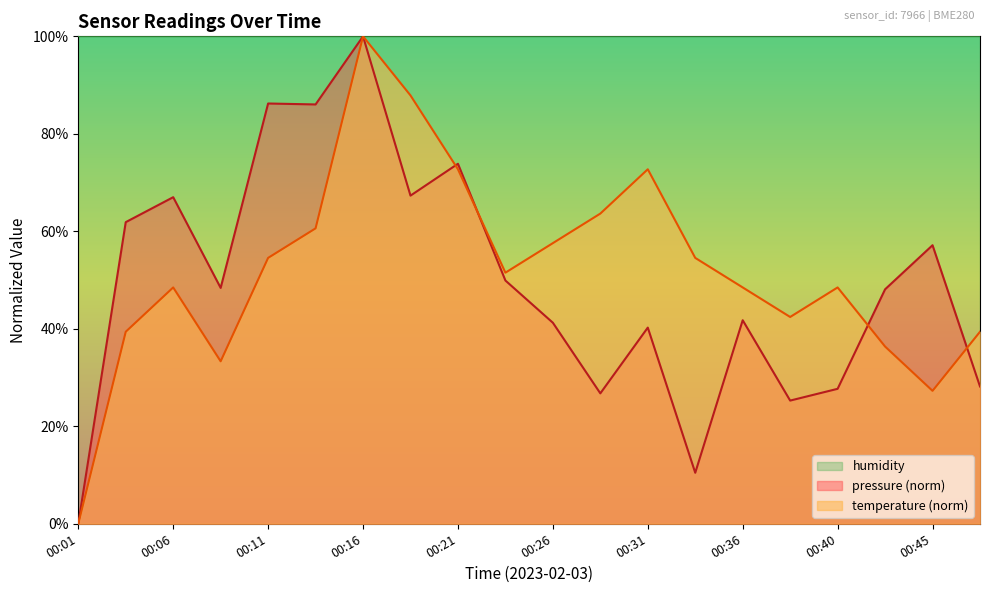

Reading left to right, what are all the values shown in this chart?

pressure: 00:01=0.0	00:04=61.9	00:06=67.0	00:09=48.4	00:11=86.2	00:13=86.0	00:16=100.0	00:18=67.3	00:21=73.9	00:23=49.9	00:26=41.2	00:28=26.8	00:31=40.2	00:33=10.5	00:36=41.8	00:38=25.3	00:40=27.7	00:43=48.1	00:45=57.1	00:48=28.2
temperature: 00:01=0.0	00:04=39.4	00:06=48.5	00:09=33.3	00:11=54.5	00:13=60.6	00:16=100.0	00:18=87.9	00:21=72.7	00:23=51.5	00:26=57.6	00:28=63.6	00:31=72.7	00:33=54.5	00:36=48.5	00:38=42.4	00:40=48.5	00:43=36.4	00:45=27.3	00:48=39.4